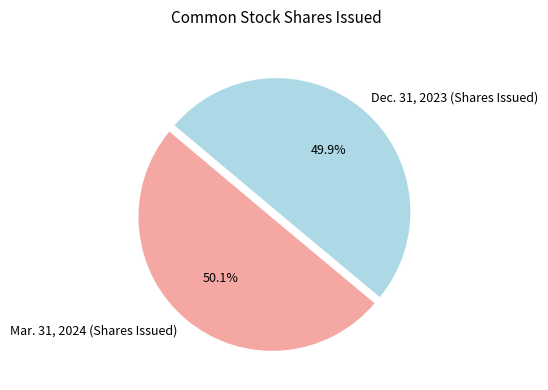

What is the ratio of the value at Mar. 31, 2024 (Shares Issued) to the value at Dec. 31, 2023 (Shares Issued)?

1.0